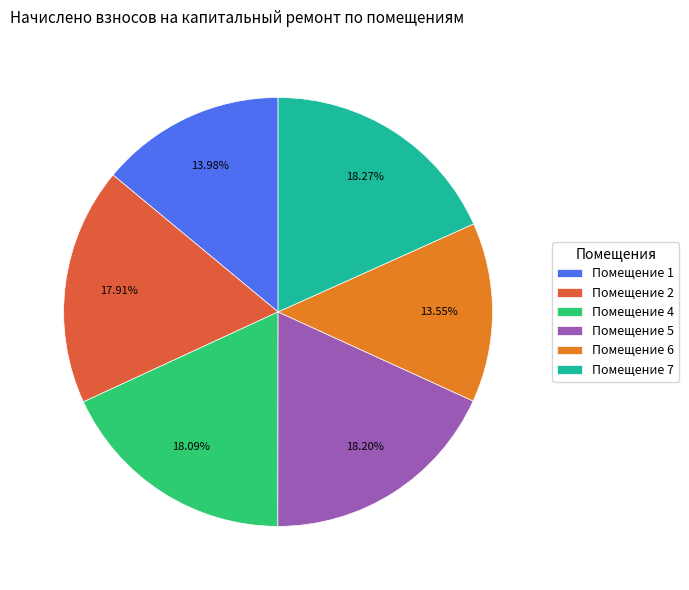

How many segments does this pie chart have?

6